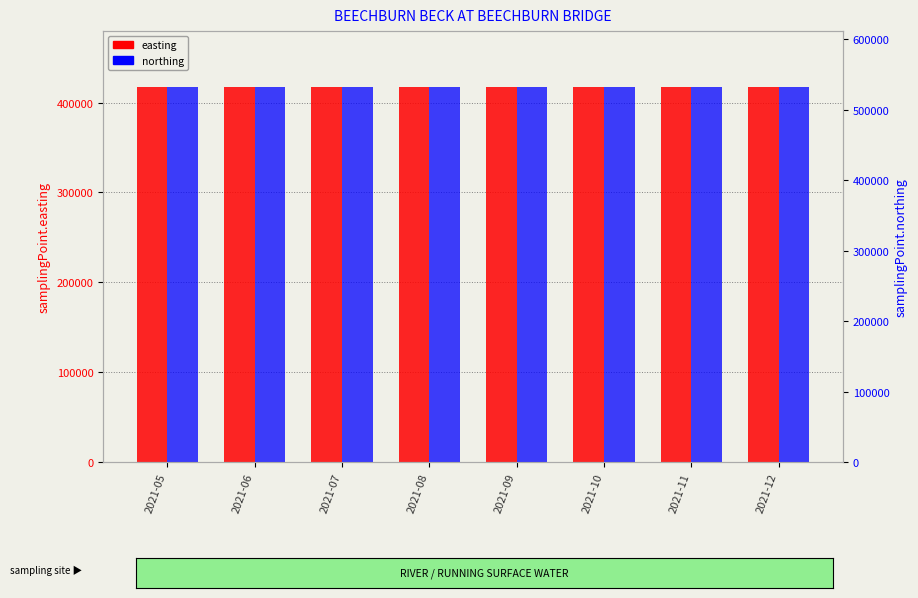

Rank the series at 2021-07 from highest to lowest value.

northing, easting